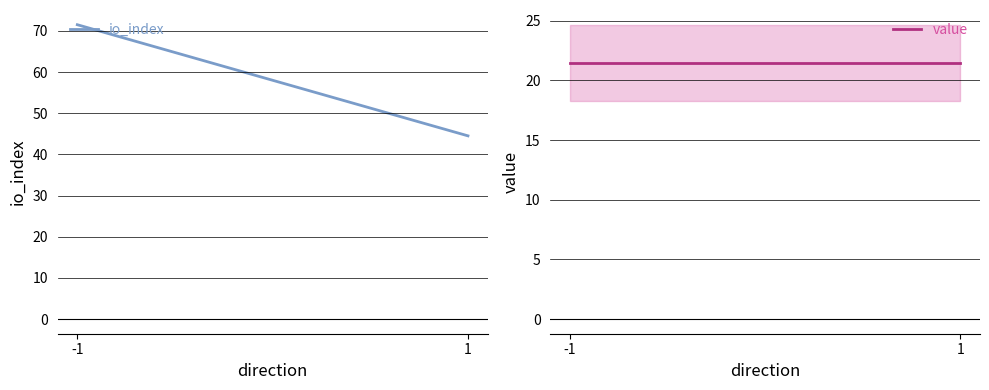

What is the sum of all io_index values?

116.0